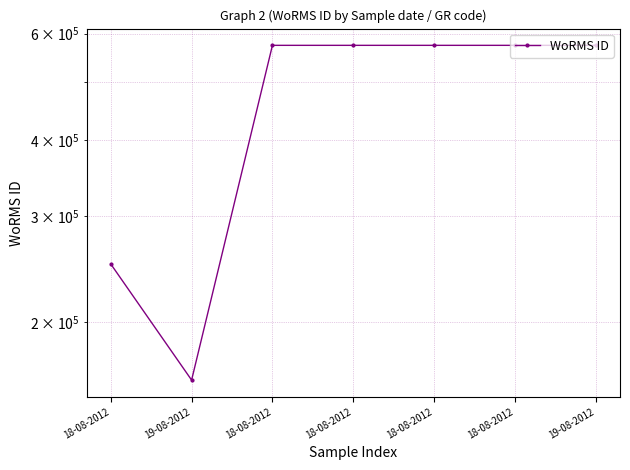

How many values are between 249731 and 573955?

6